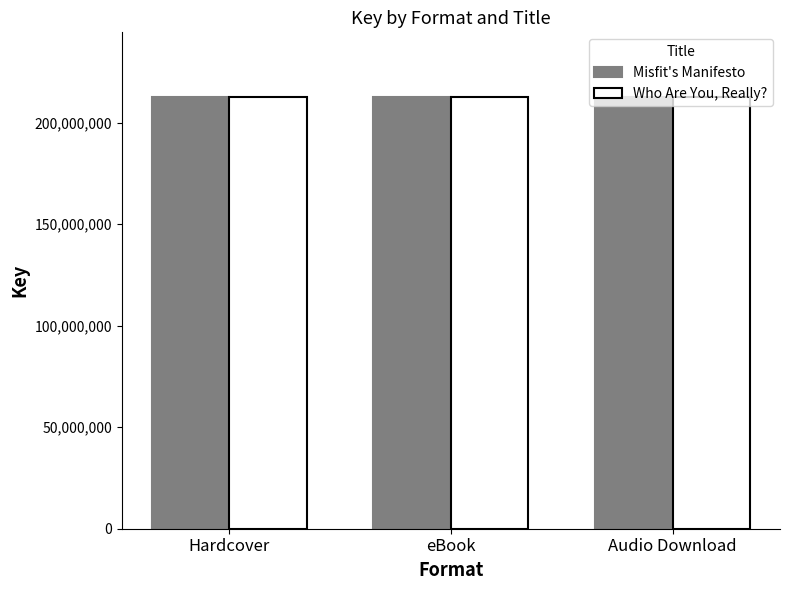

Read the Who Are You, Really? value at Audio Download.

212614803